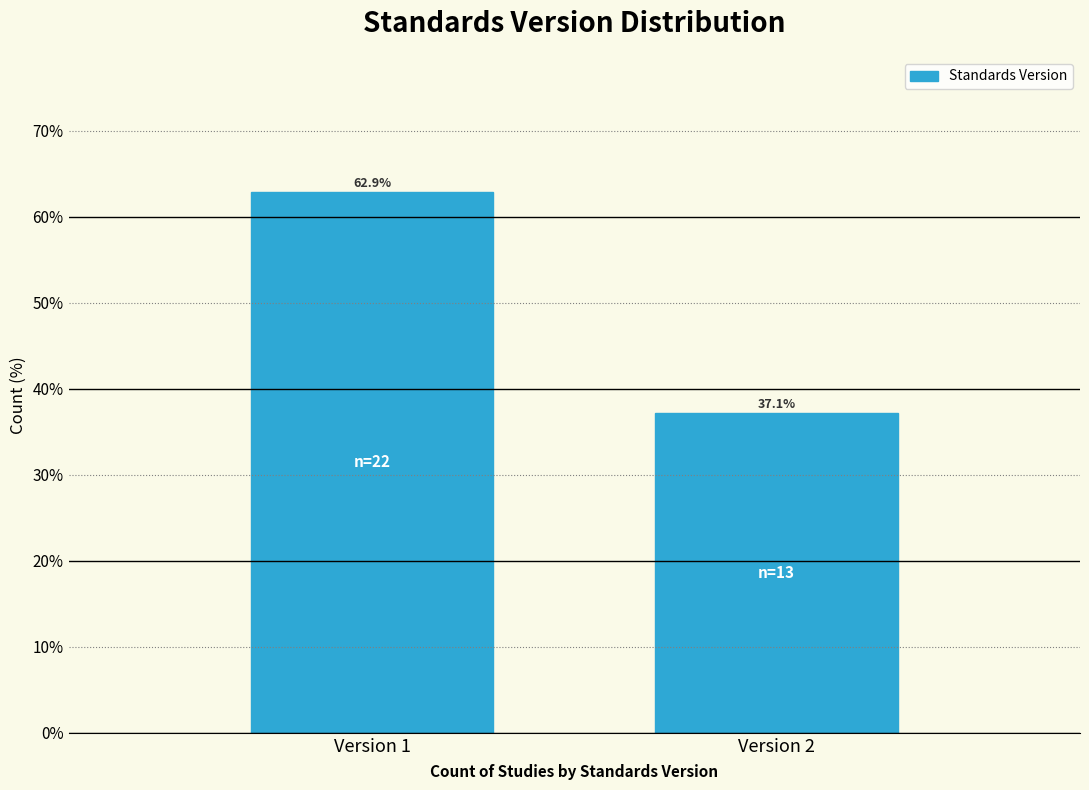

Reading left to right, what are all the values shown in this chart?

Version 1=62.9	Version 2=37.1